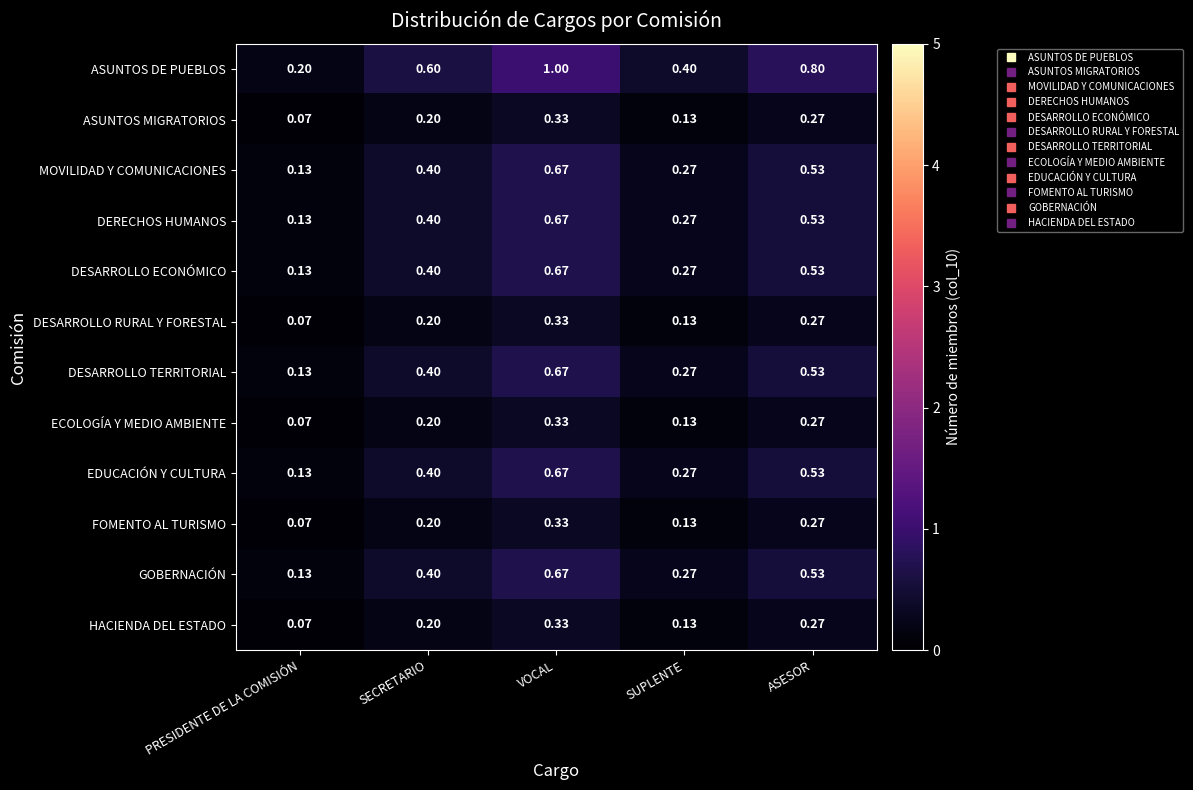

Which category has the lowest value across all series?

PRESIDENTE DE LA COMISIÓN